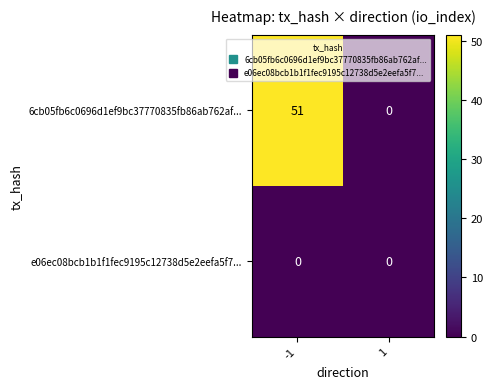

Read the 6cb05fb6c0696d1ef9bc37770835fb86ab762af... value at -1, to the nearest 5.

50